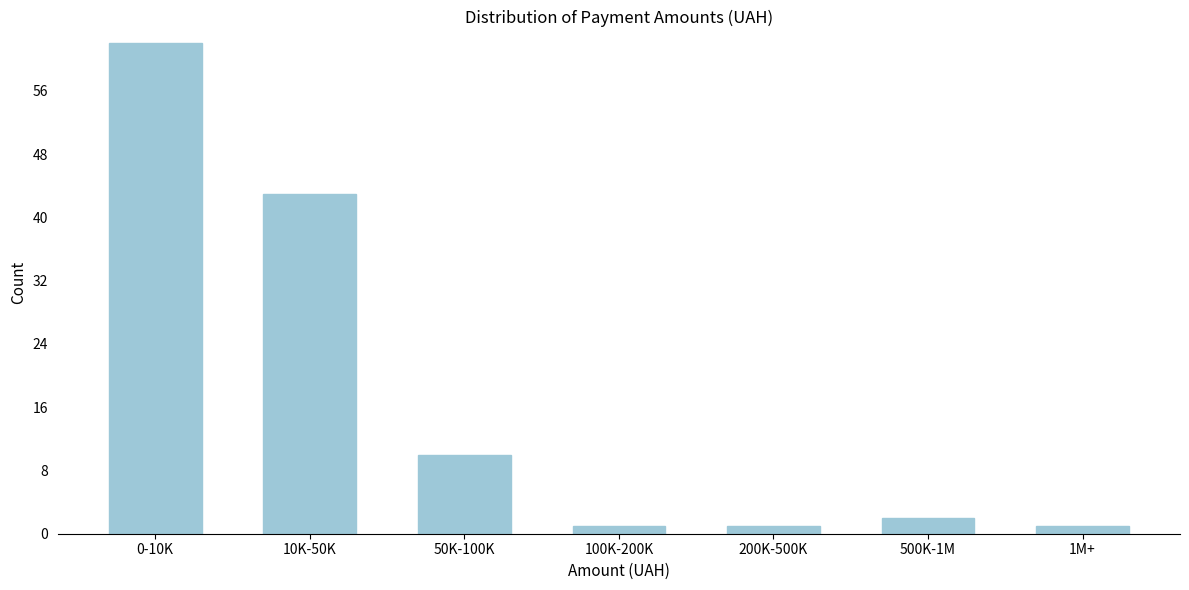

Reading left to right, what are all the values shown in this chart?

62	43	10	1	1	2	1